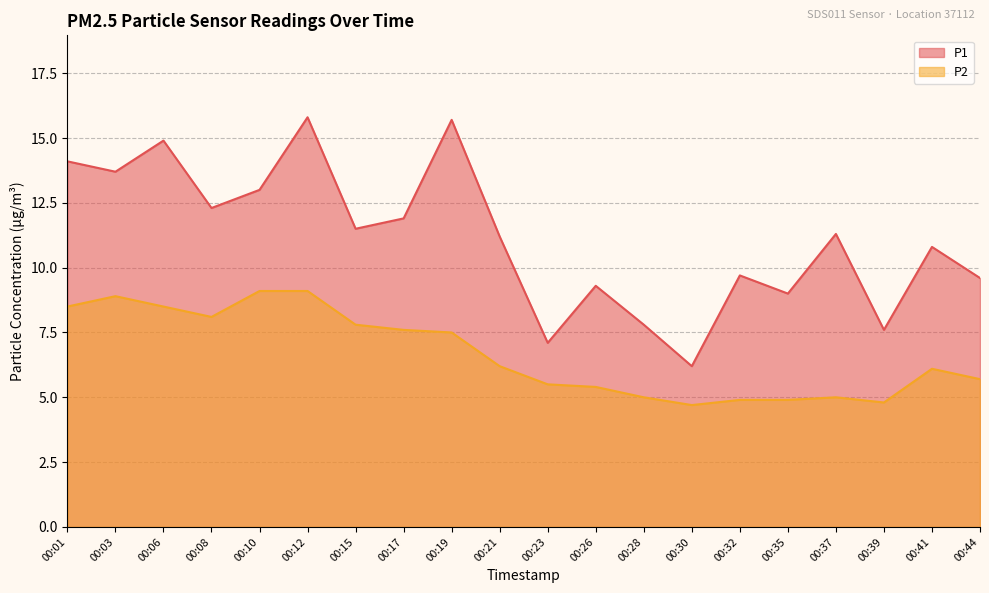

True or false: P1 and P2 intersect in this chart.

False